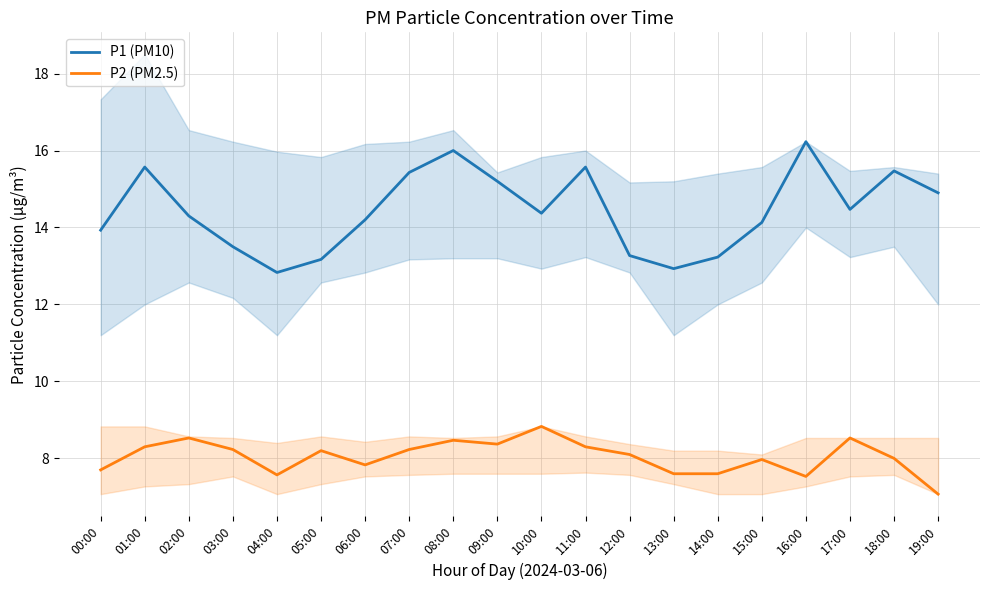

Where is the first local minimum for P1 (PM10)?

04:00